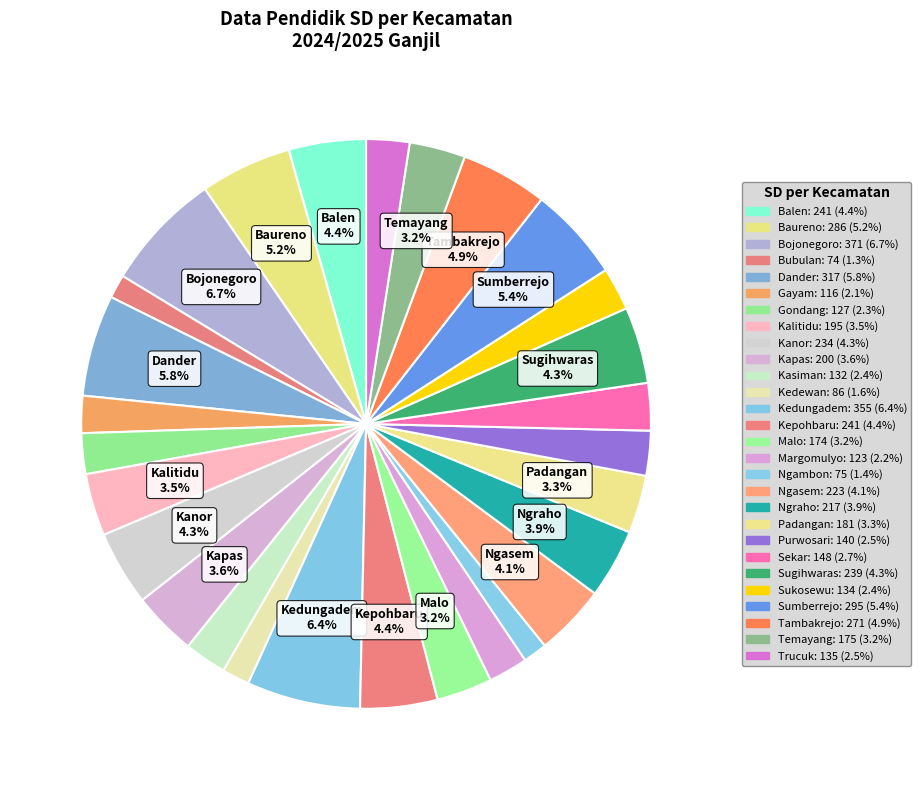

Does any single category account for the majority?

No